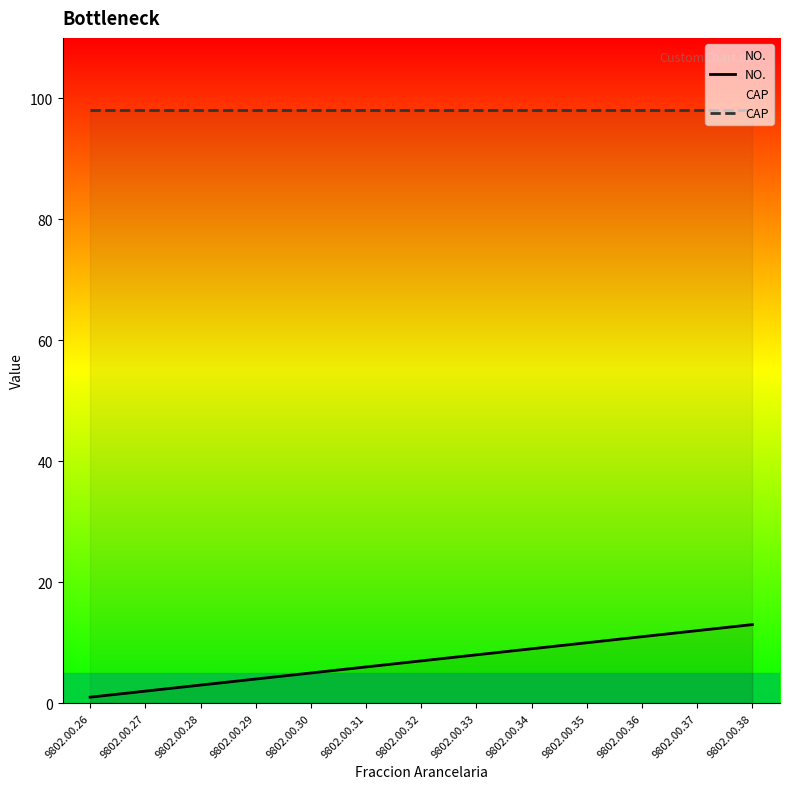

Between 9802.00.26 and 9802.00.36, which is larger?

9802.00.36